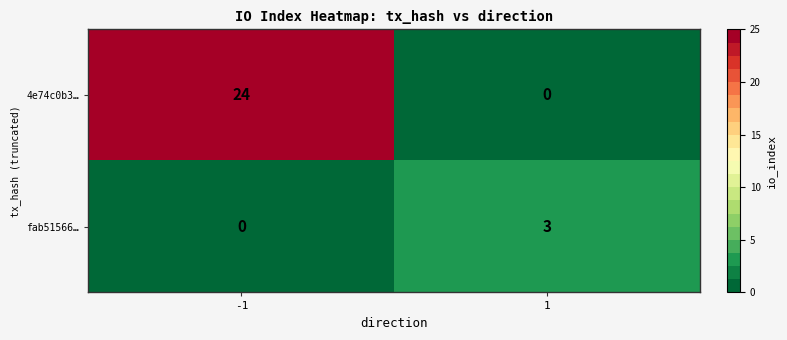

What is the sum of the 4e74c0b3… values at 1 and -1?

24